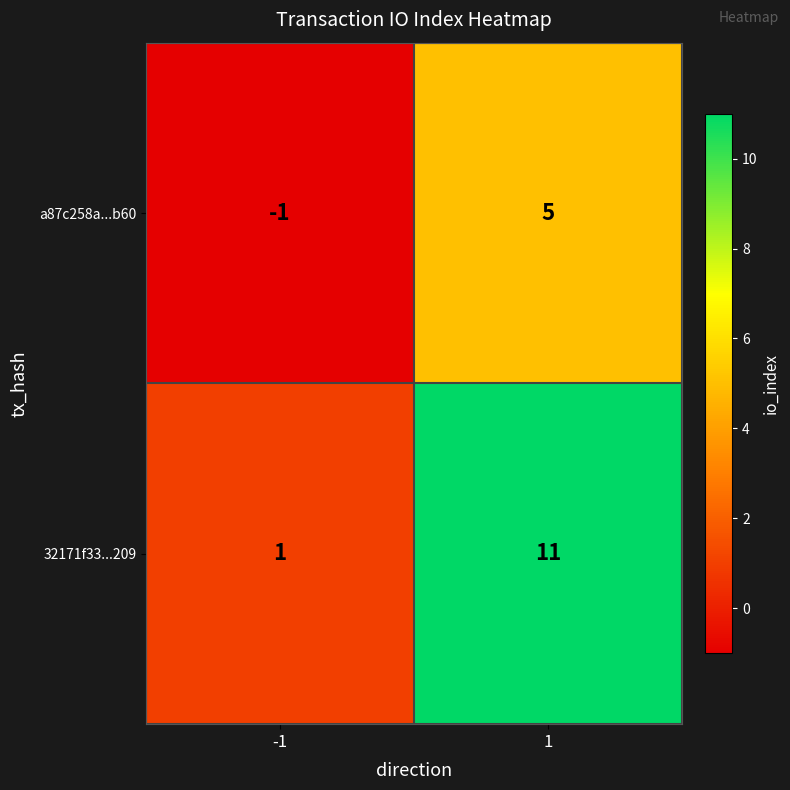

Rank the categories by a87c258a...b60 value from lowest to highest.

-1, 1